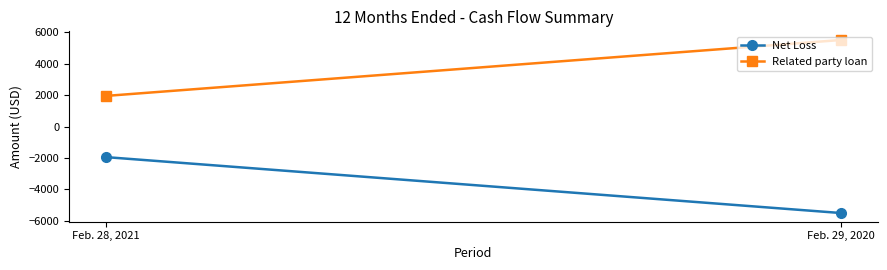

Is the value of Related party loan at Feb. 28, 2021 greater than the value of Net Loss at Feb. 29, 2020?

Yes